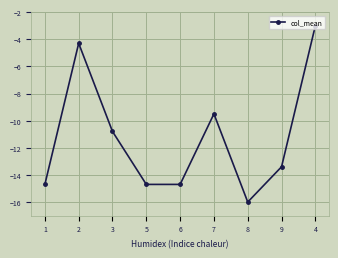

What is the label of the 8th point from the right?

2